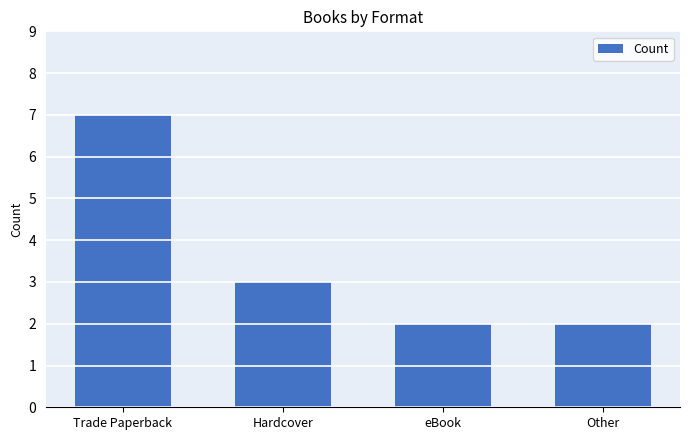

The value at Trade Paperback is 7. True or false?

True